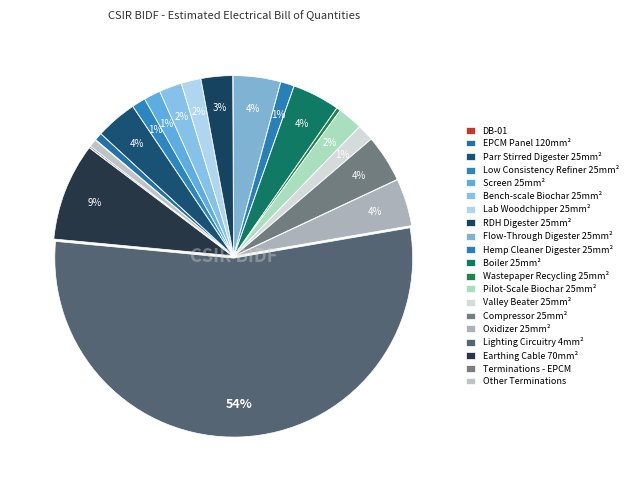

Is there any slice that represents more than half of the pie?

Yes